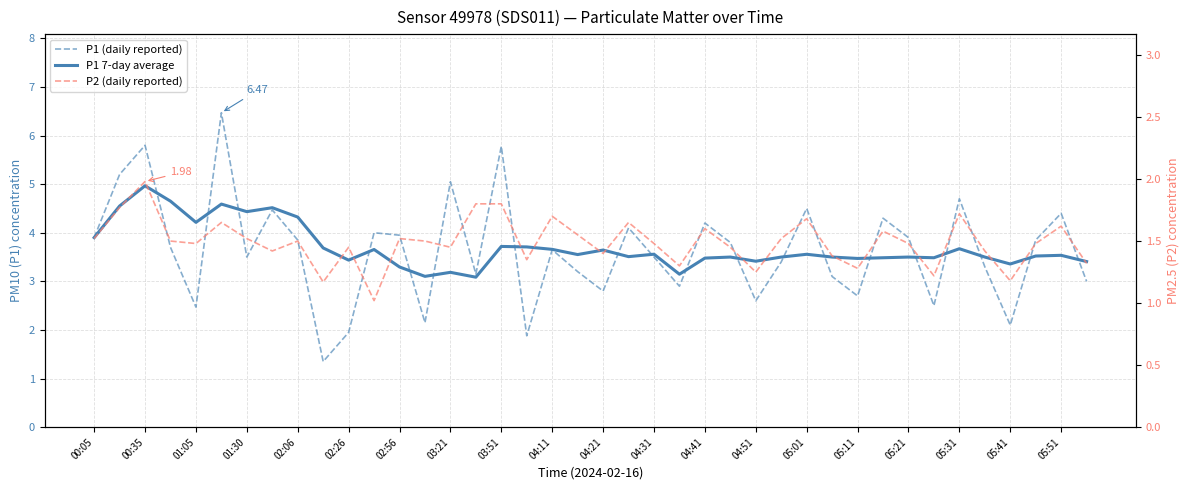

How many series are shown in this chart?

3